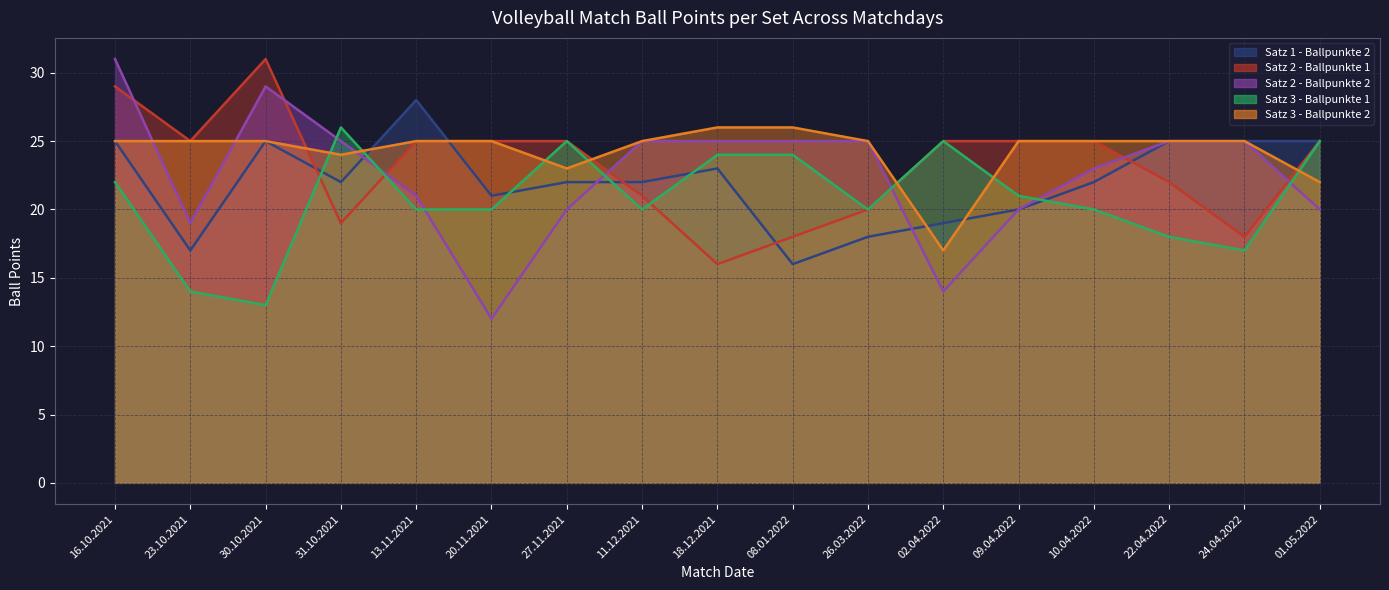

At how many categories does at least one series exceed 29?

2